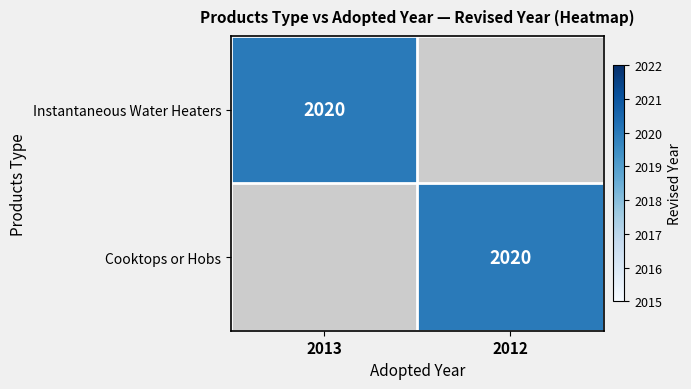

Is it true that Instantaneous Water Heaters equals 2020 at 2013?

True